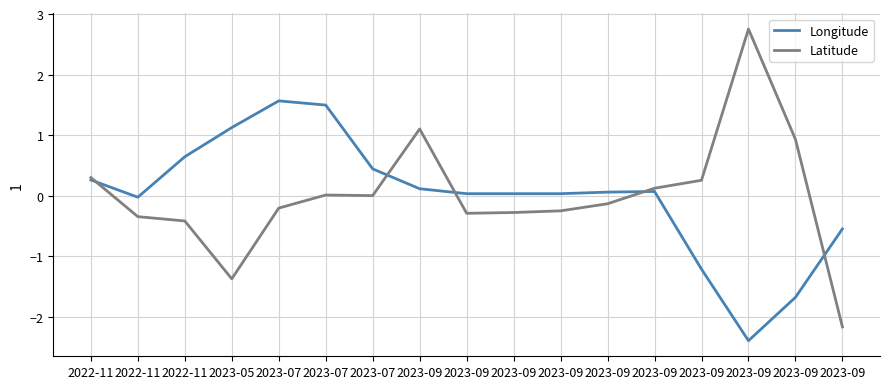

What is the spread (max minus min) of values at 2023-09?

1.0